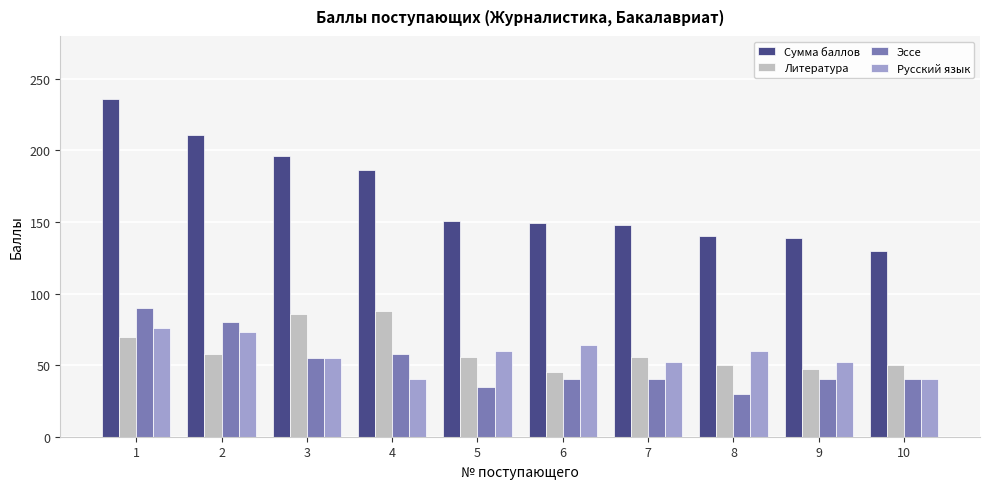

How many distinct data groups are displayed?

4